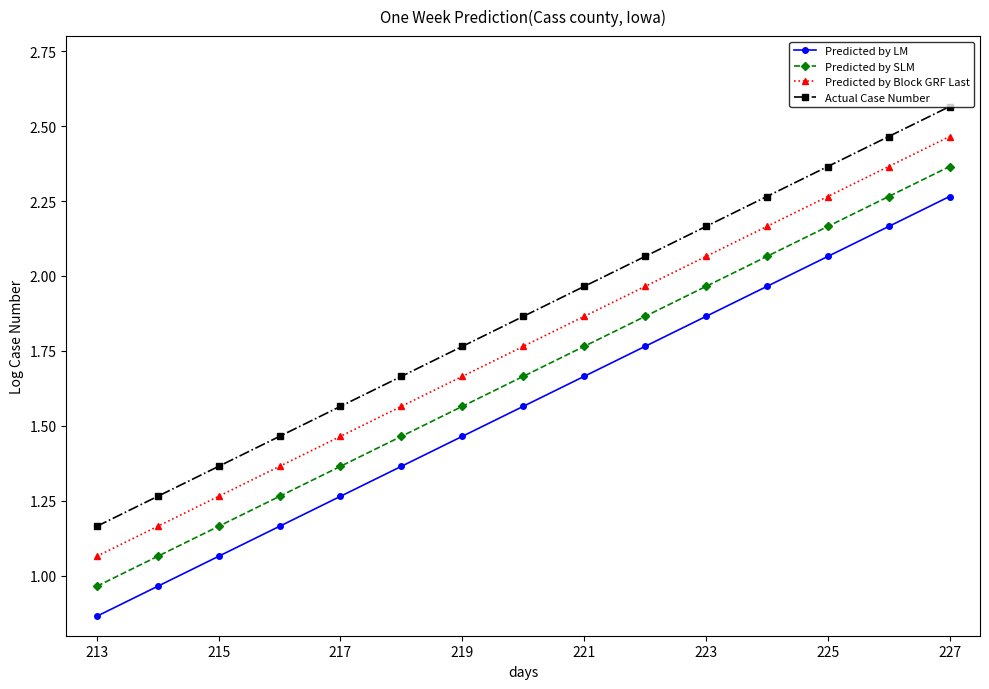

True or false: Predicted by SLM has more than 2 points higher than both neighbors.

False